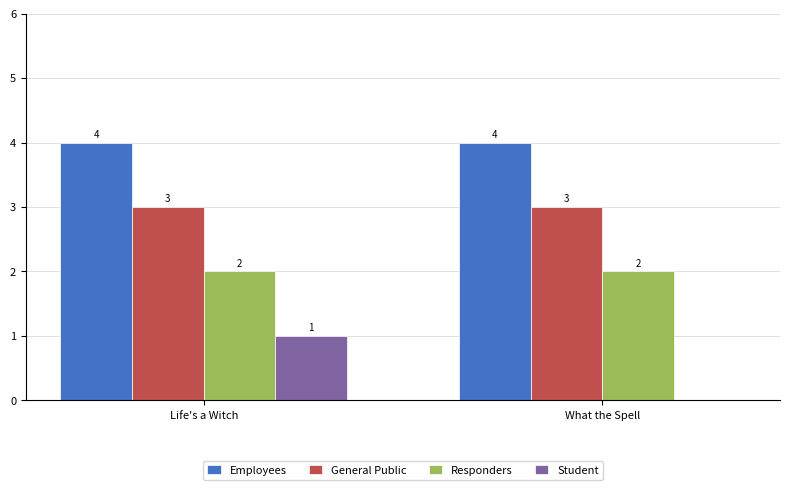

What is the approximate value of General Public at Life's a Witch?

3